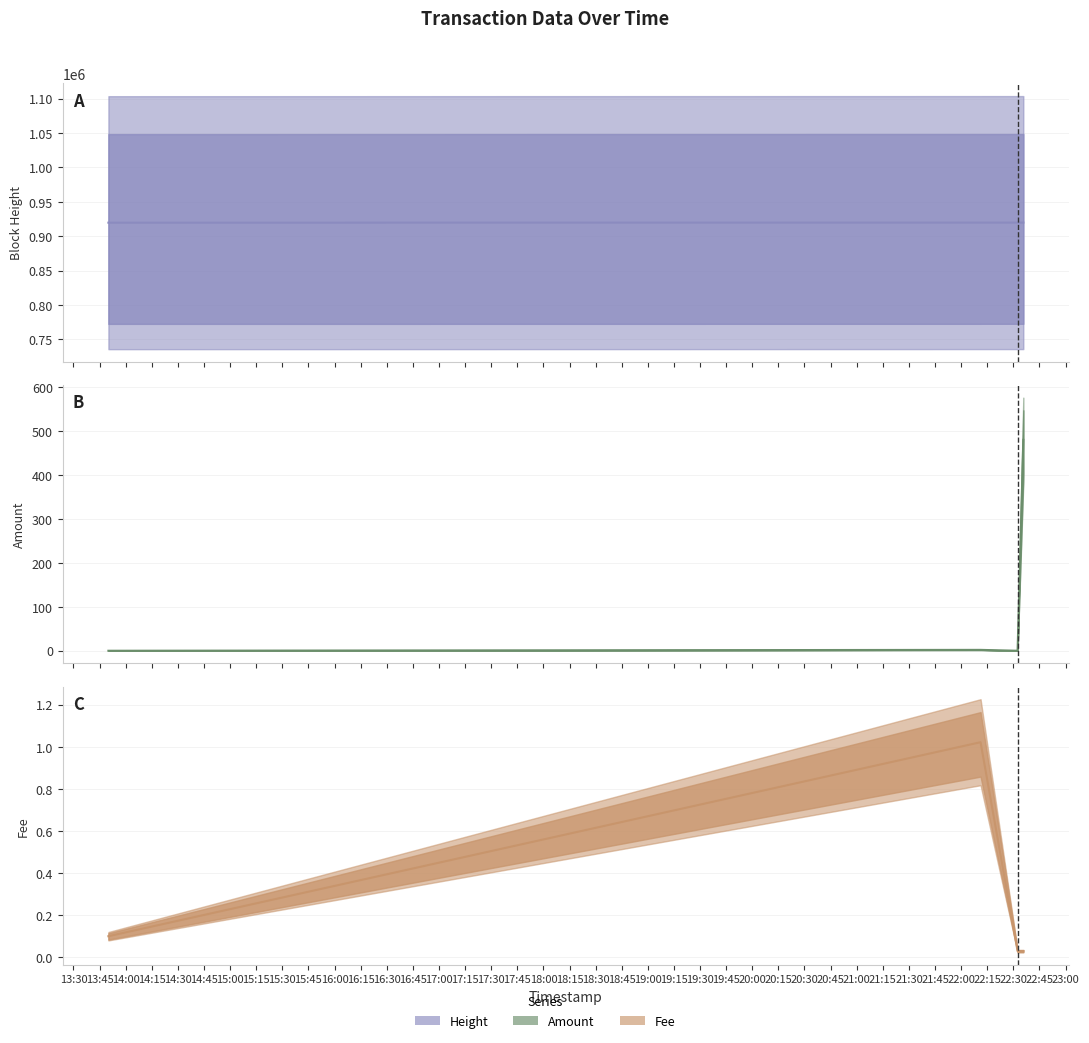

How many data points in Height are above 919876?

1